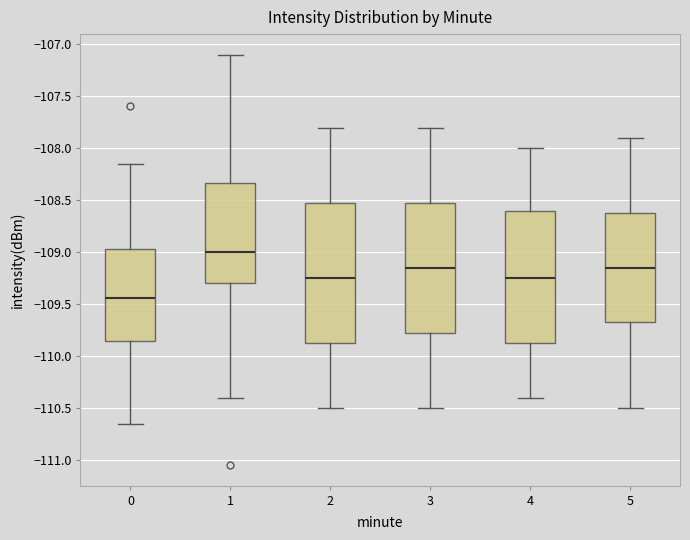

Reading left to right, transcribe this box plot: for each box, give where its median line is, the range the box spans, and where its two whiskers end, as read against the y-axis. The values are not printed on the chart, so give them approximately, as read against the axis.

0: median -109.45, box -109.85 to -108.95, whiskers -110.65 to -108.15
1: median -109.00, box -109.30 to -108.35, whiskers -110.40 to -107.10
2: median -109.25, box -109.85 to -108.50, whiskers -110.50 to -107.80
3: median -109.15, box -109.75 to -108.50, whiskers -110.50 to -107.80
4: median -109.25, box -109.85 to -108.60, whiskers -110.40 to -108.00
5: median -109.15, box -109.65 to -108.60, whiskers -110.50 to -107.90